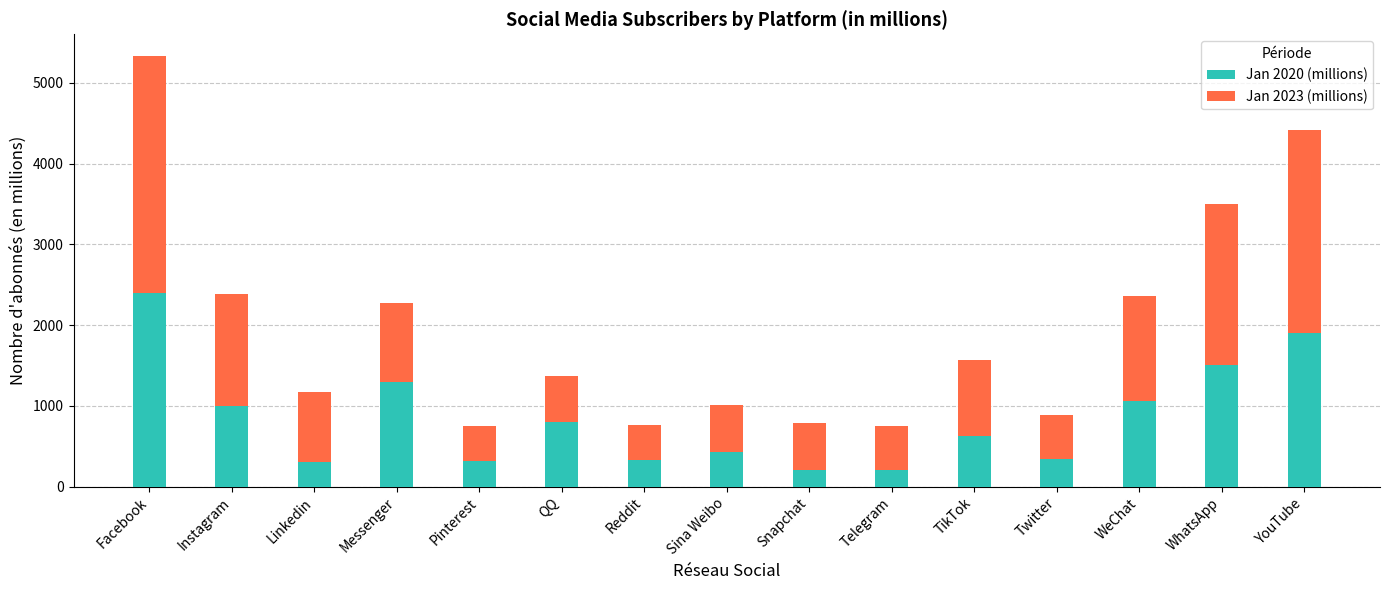

What is the total value across all series at Reddit?

760